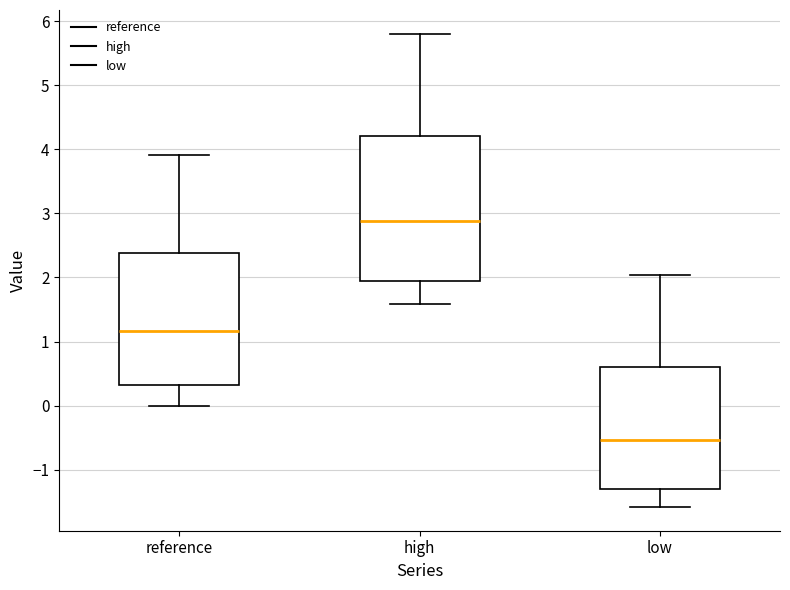

Comparing the boxes themselves (not the whiskers), which one is the tallest?

high